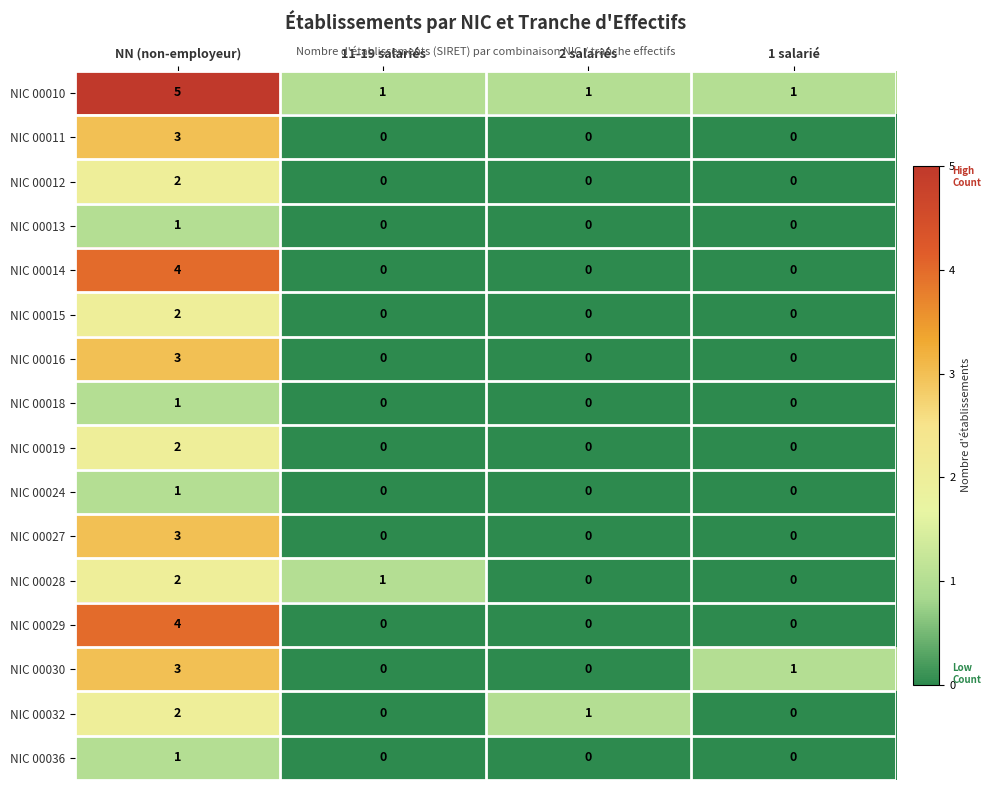

Which series has the largest total across all categories?

NIC 00010